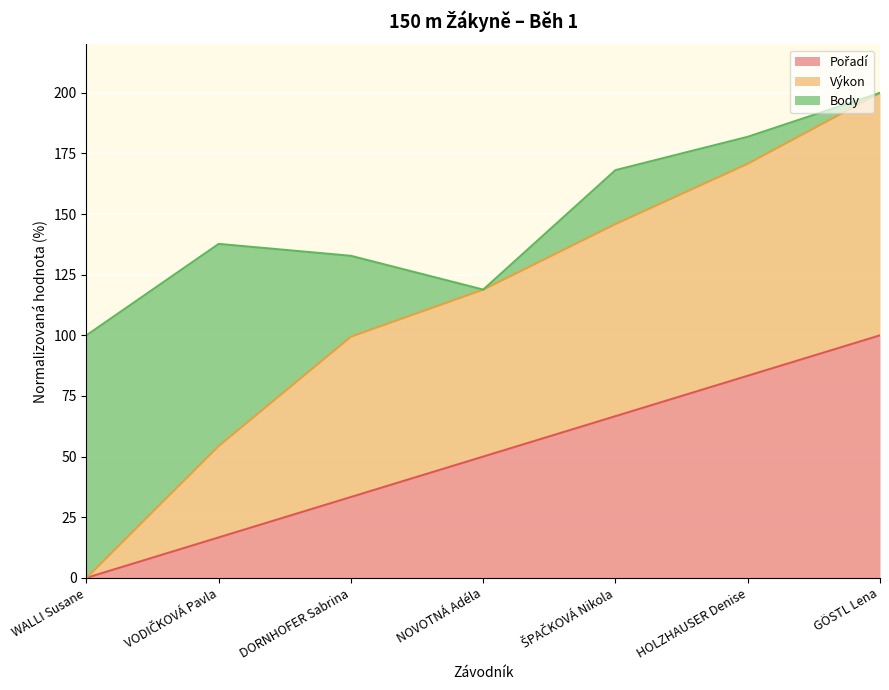

What is the total value across all series at WALLI Susane?

100.0